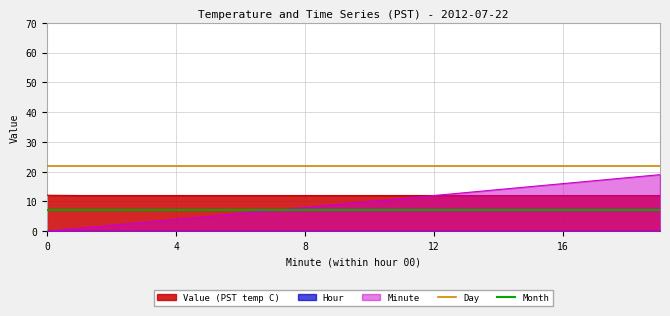

What is the maximum value for Month?

7.0